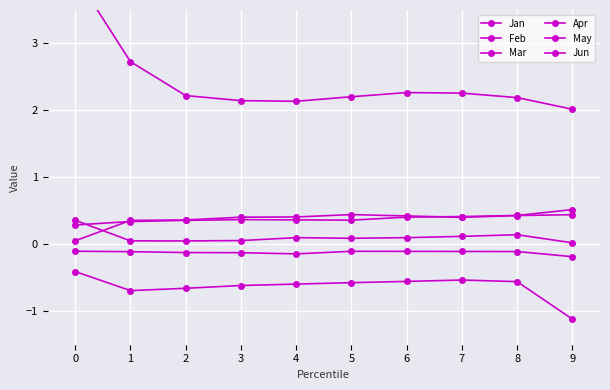

How many interior local valleys does the Apr series have?

1